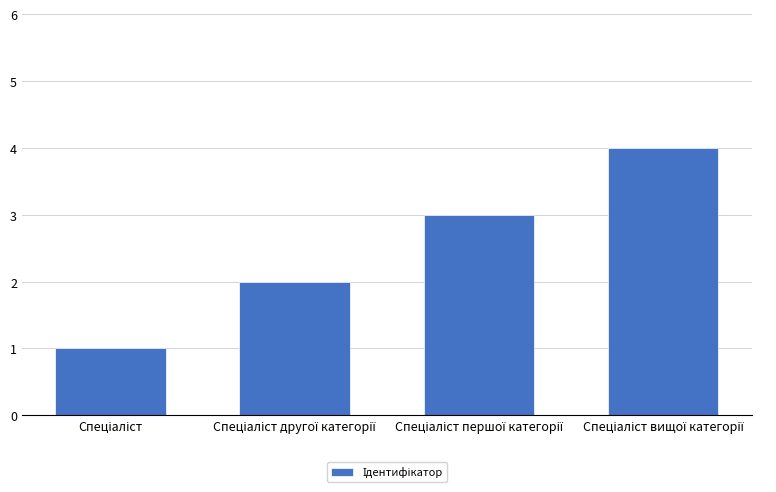

What is the difference between the maximum and minimum values?

3